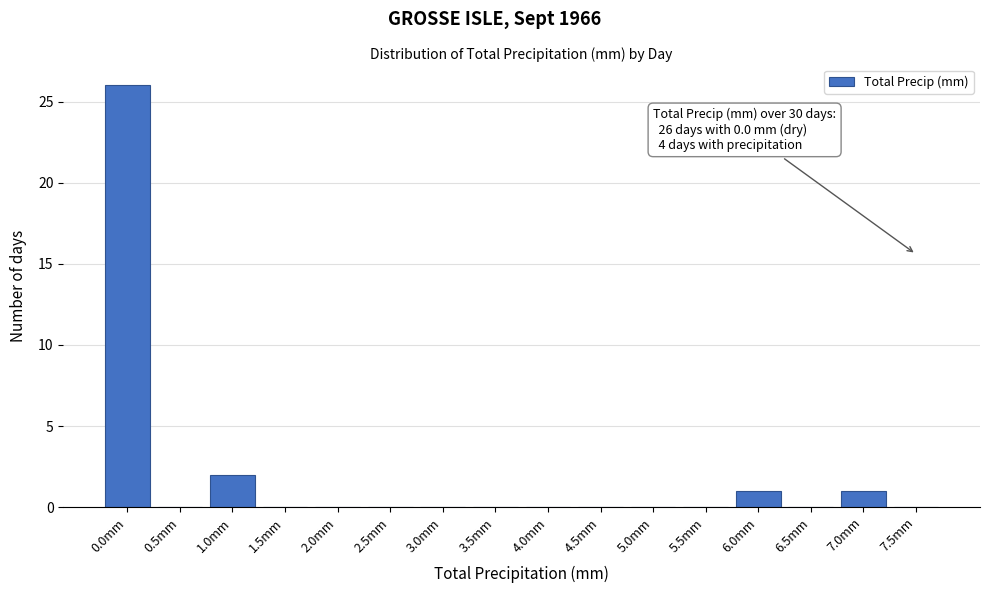

Reading left to right, list all the values displayed in this chart.

0.0mm=26	0.5mm=0	1.0mm=2	1.5mm=0	2.0mm=0	2.5mm=0	3.0mm=0	3.5mm=0	4.0mm=0	4.5mm=0	5.0mm=0	5.5mm=0	6.0mm=1	6.5mm=0	7.0mm=1	7.5mm=0